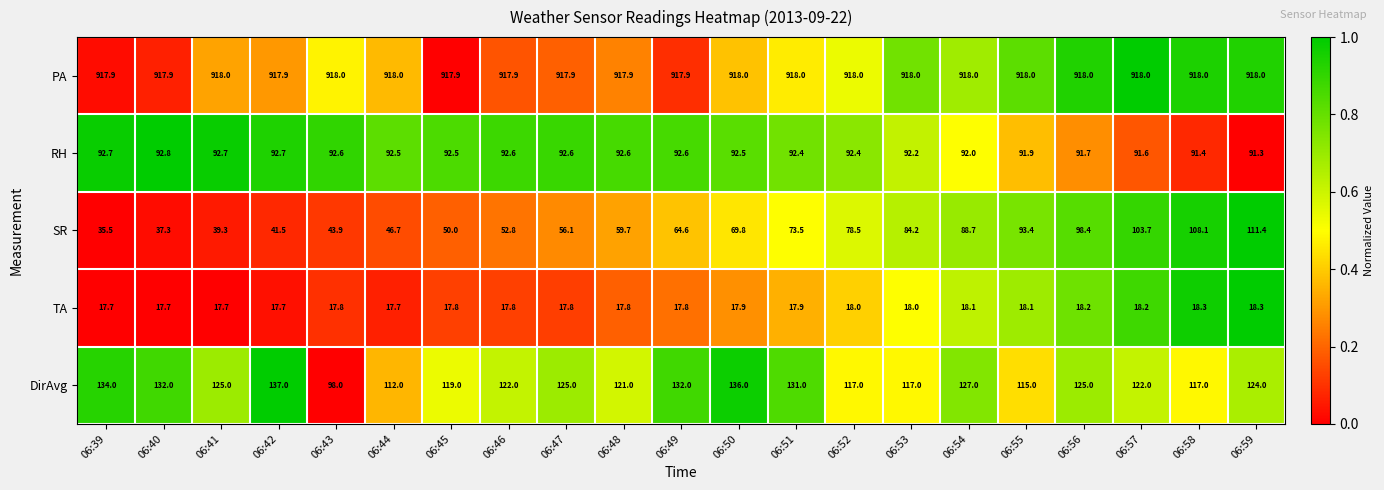

What is the total value across all series at 06:44?

1186.9